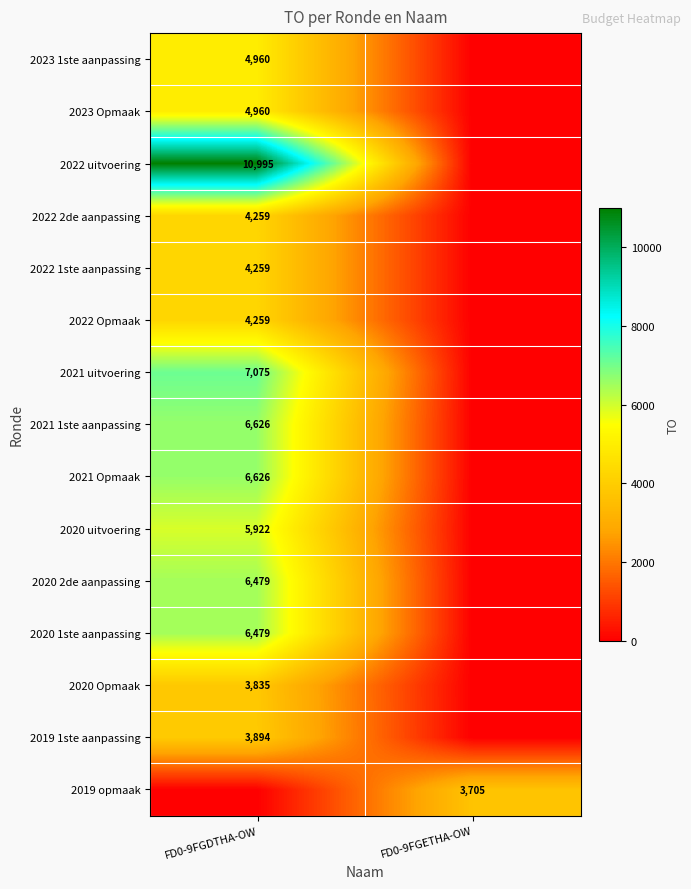

Between FD0-9FGDTHA-OW and FD0-9FGETHA-OW, which is larger?

FD0-9FGDTHA-OW